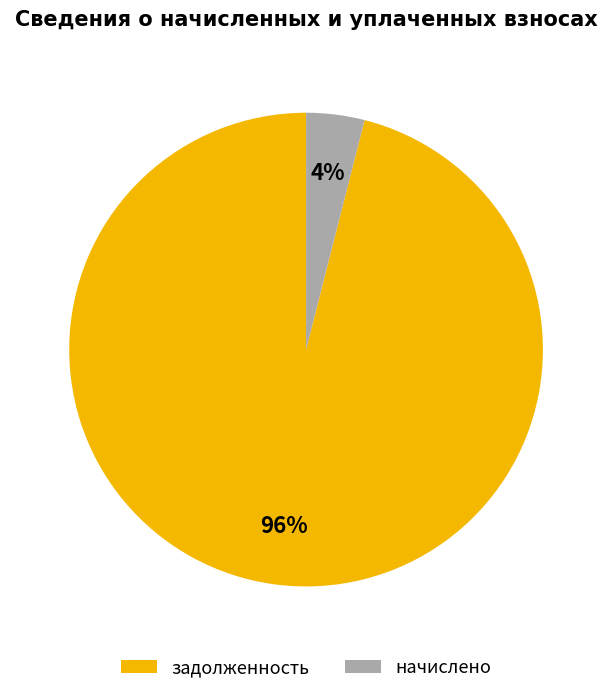

Between начислено and задолженность, which is larger?

задолженность